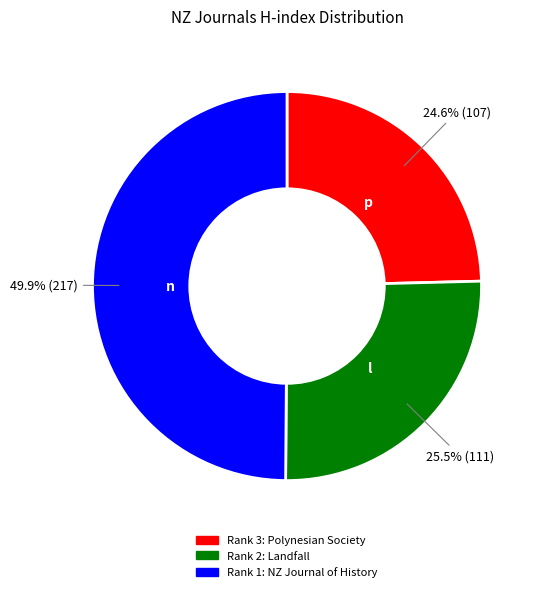

How many slices are in this pie chart?

3